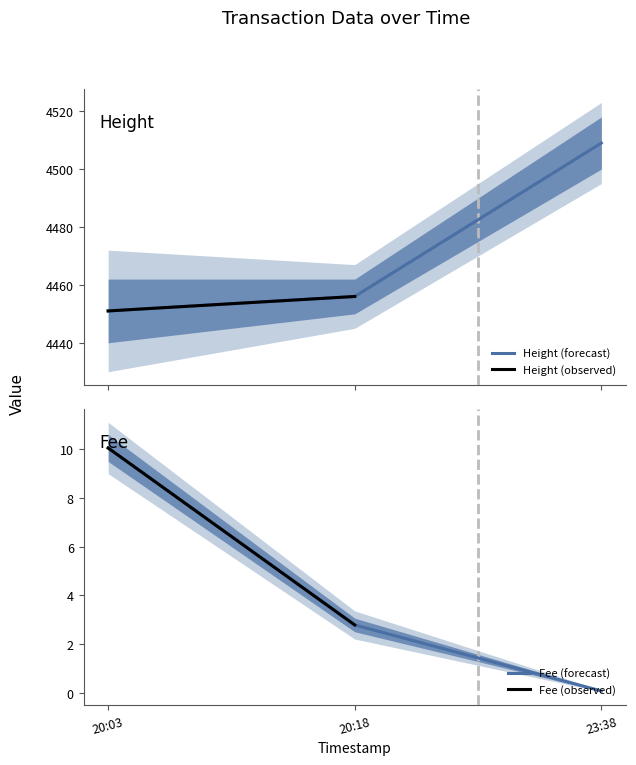

List the labels in order of Fee (forecast) value, smallest first.

23:38, 20:18, 20:03